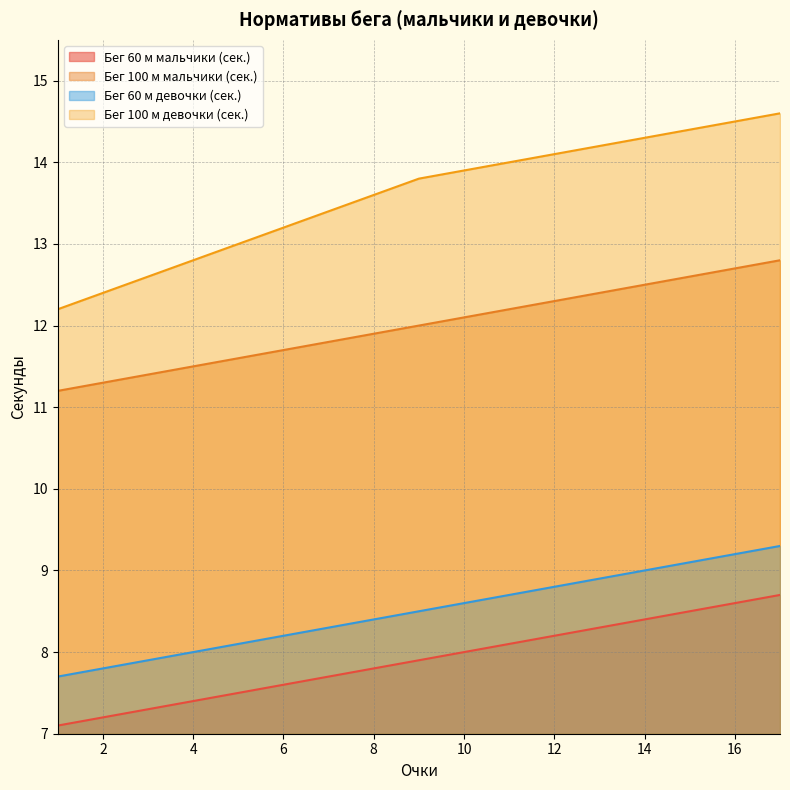

Rank the series at 5 from lowest to highest value.

Бег 60 м мальчики (сек.), Бег 60 м девочки (сек.), Бег 100 м мальчики (сек.), Бег 100 м девочки (сек.)